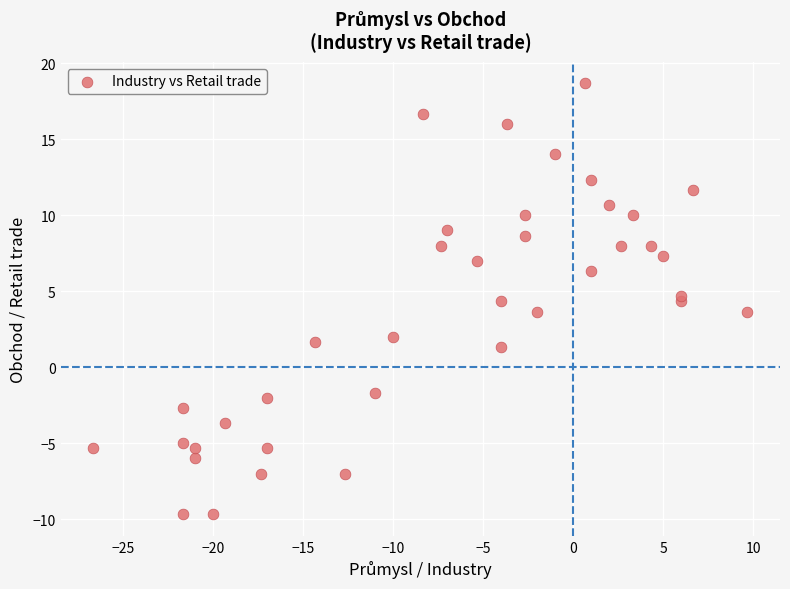

What is the range of Y values (max minus min)?

28.3